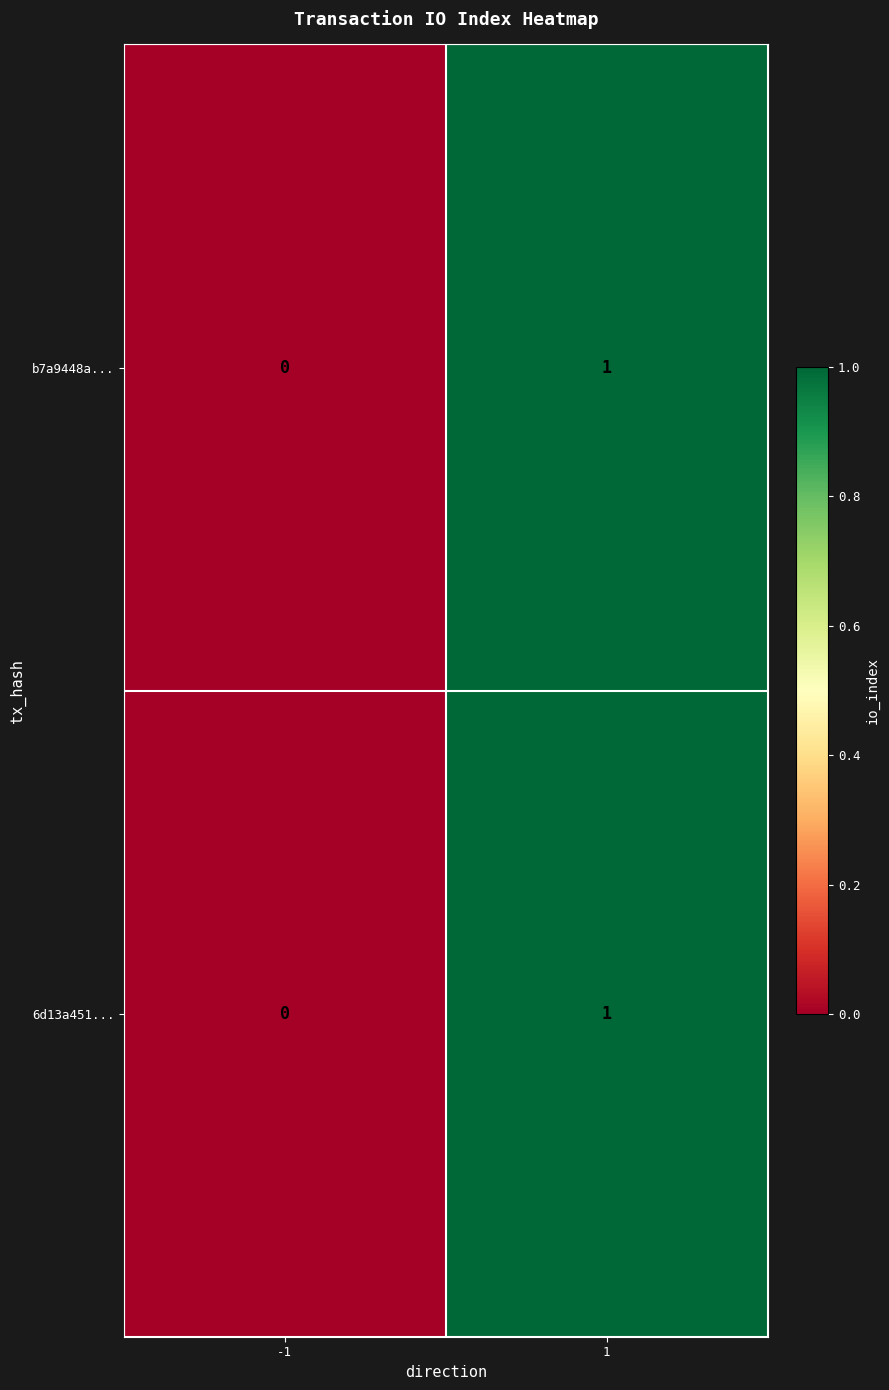

Is the value of b7a9448a... at 1 greater than the value of 6d13a451... at -1?

Yes